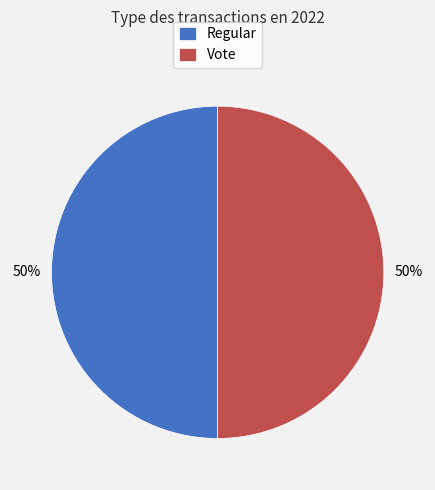

What percentage is the Vote slice, to the nearest percent?

50%